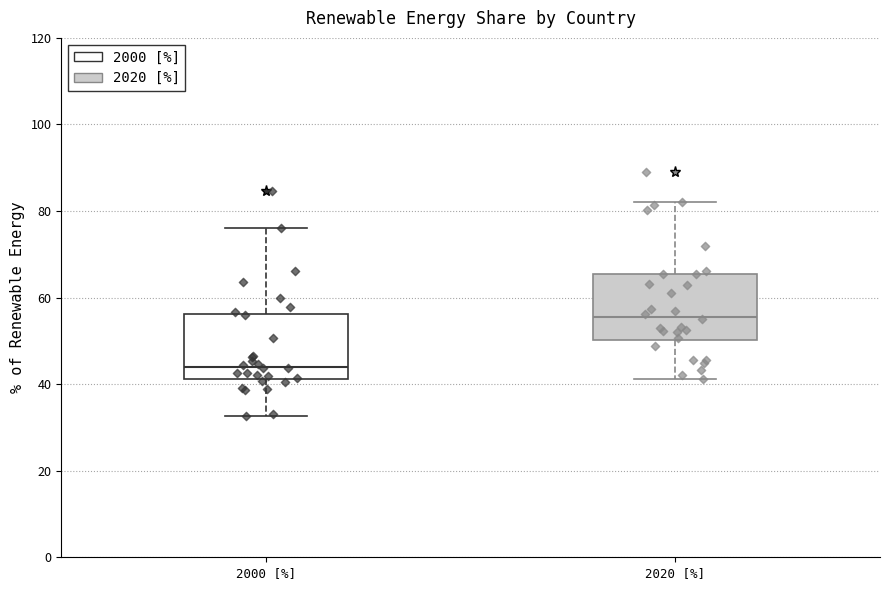

Where is the upper edge of the box for 2020 [%] on the y-axis? The values are not printed on the chart, so give them approximately, as read against the axis.

66